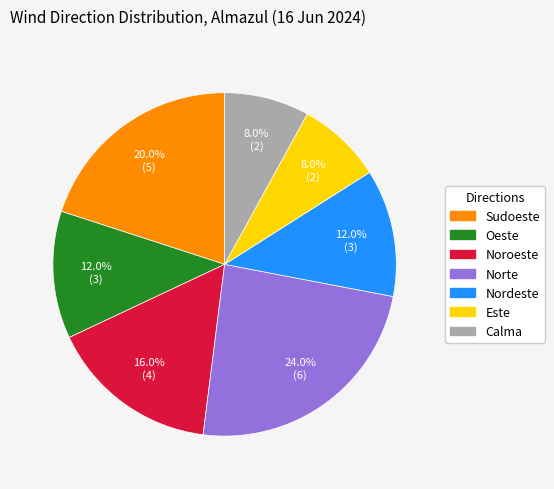

To the nearest percent, what is the difference between the Calma and Norte slice percentages?

16%